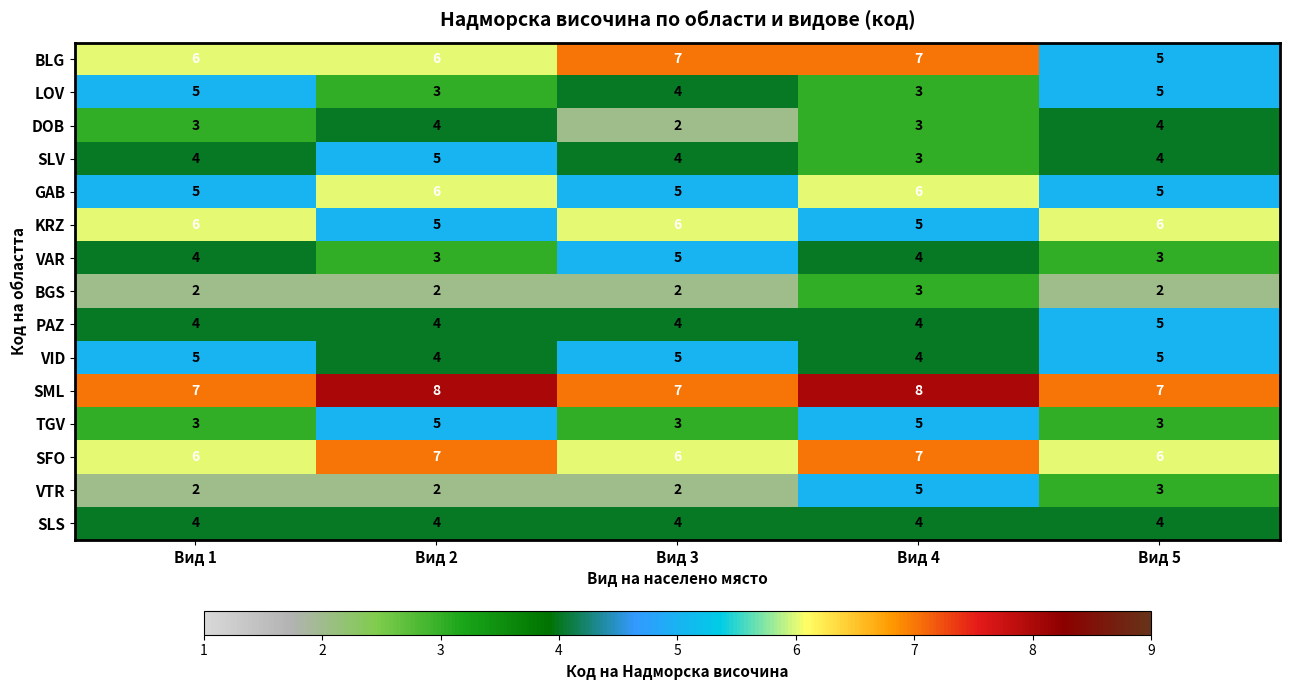

Which series changed the most between Вид 3 and Вид 4?

VTR